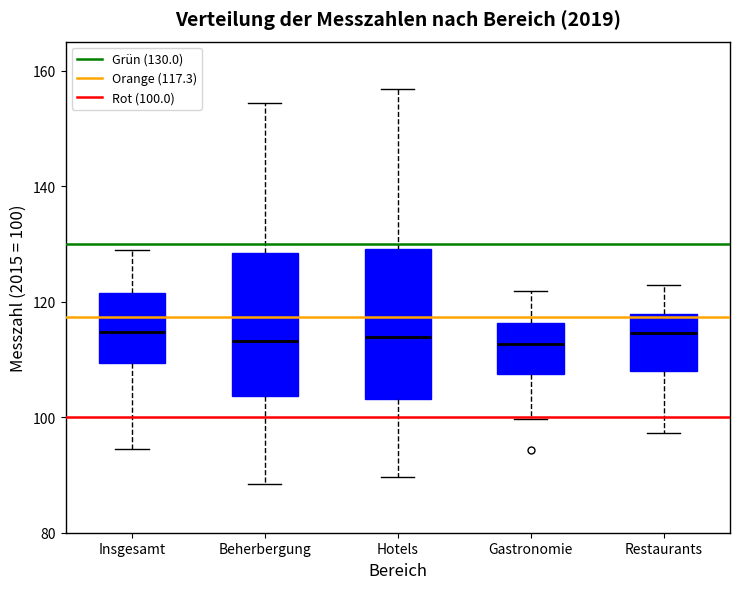

Reading left to right, transcribe this box plot: for each box, give where its median line is, the range the box spans, and where its two whiskers end, as read against the y-axis. The values are not printed on the chart, so give them approximately, as read against the axis.

Insgesamt: median 114, box 110 to 122, whiskers 94 to 130
Beherbergung: median 114, box 104 to 128, whiskers 88 to 154
Hotels: median 114, box 104 to 130, whiskers 90 to 156
Gastronomie: median 112, box 108 to 116, whiskers 100 to 122
Restaurants: median 114, box 108 to 118, whiskers 98 to 122